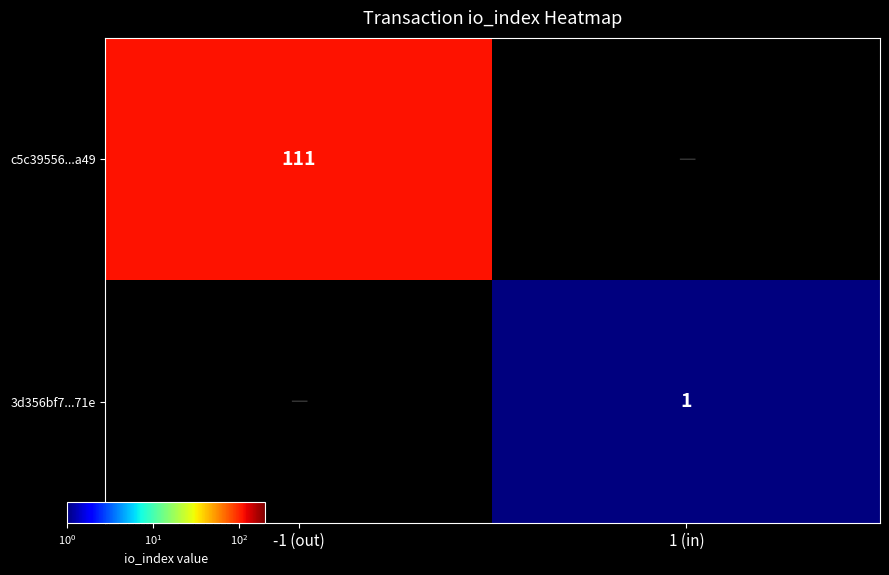

True or false: 3d356bf7...71e has a value of 0.4 at 1 (in).

False